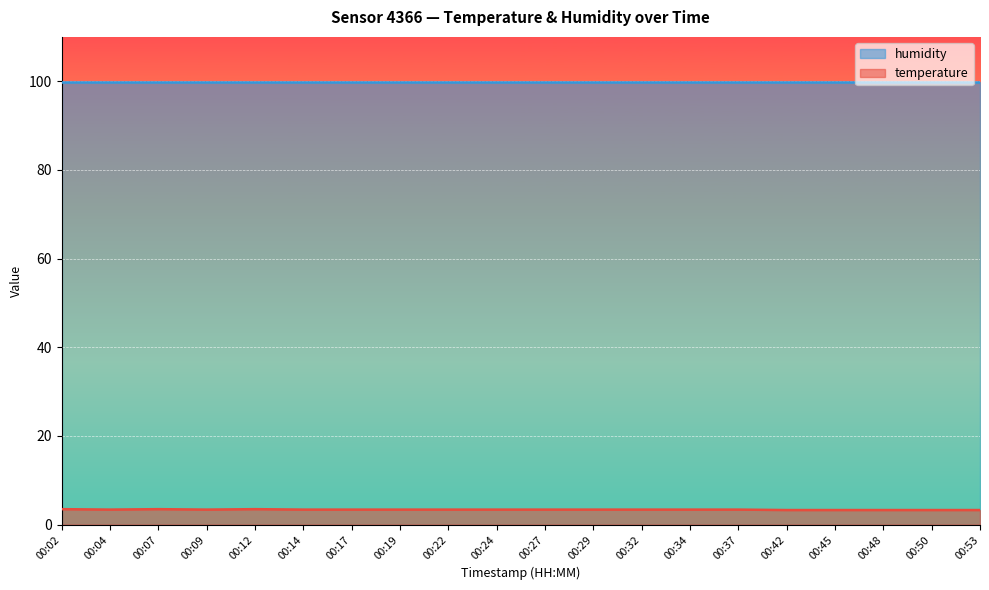

What is the ratio of the value at 00:29 to the value at 00:24?

1.0